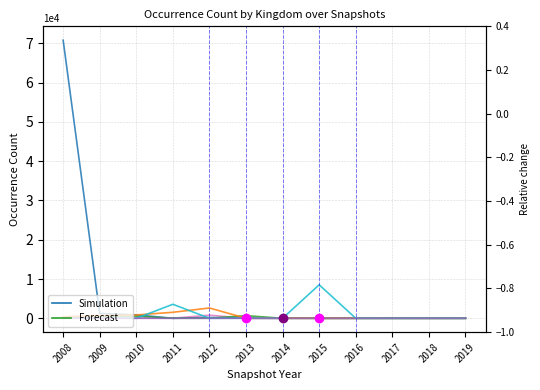

Between which two adjacent categories do kingdom_6 and kingdom_7 first intersect?

2009 and 2010